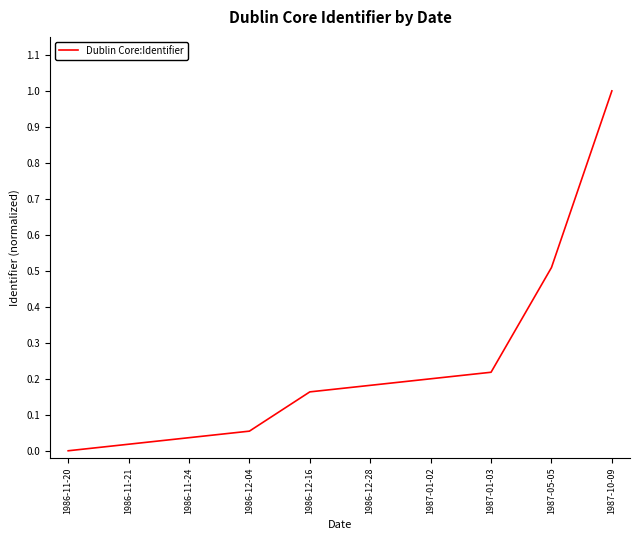

The value at 1986-11-20 is 0.0. True or false?

True